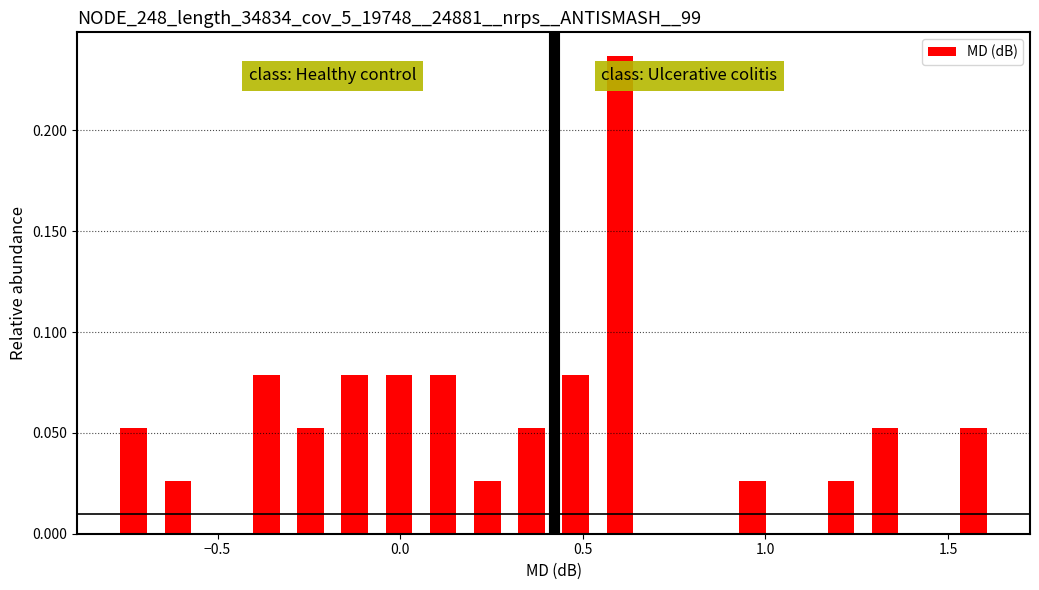

Around what value on the x-axis is the tallest bar? Give the approximate position of its centre, as read against the axis.

0.60